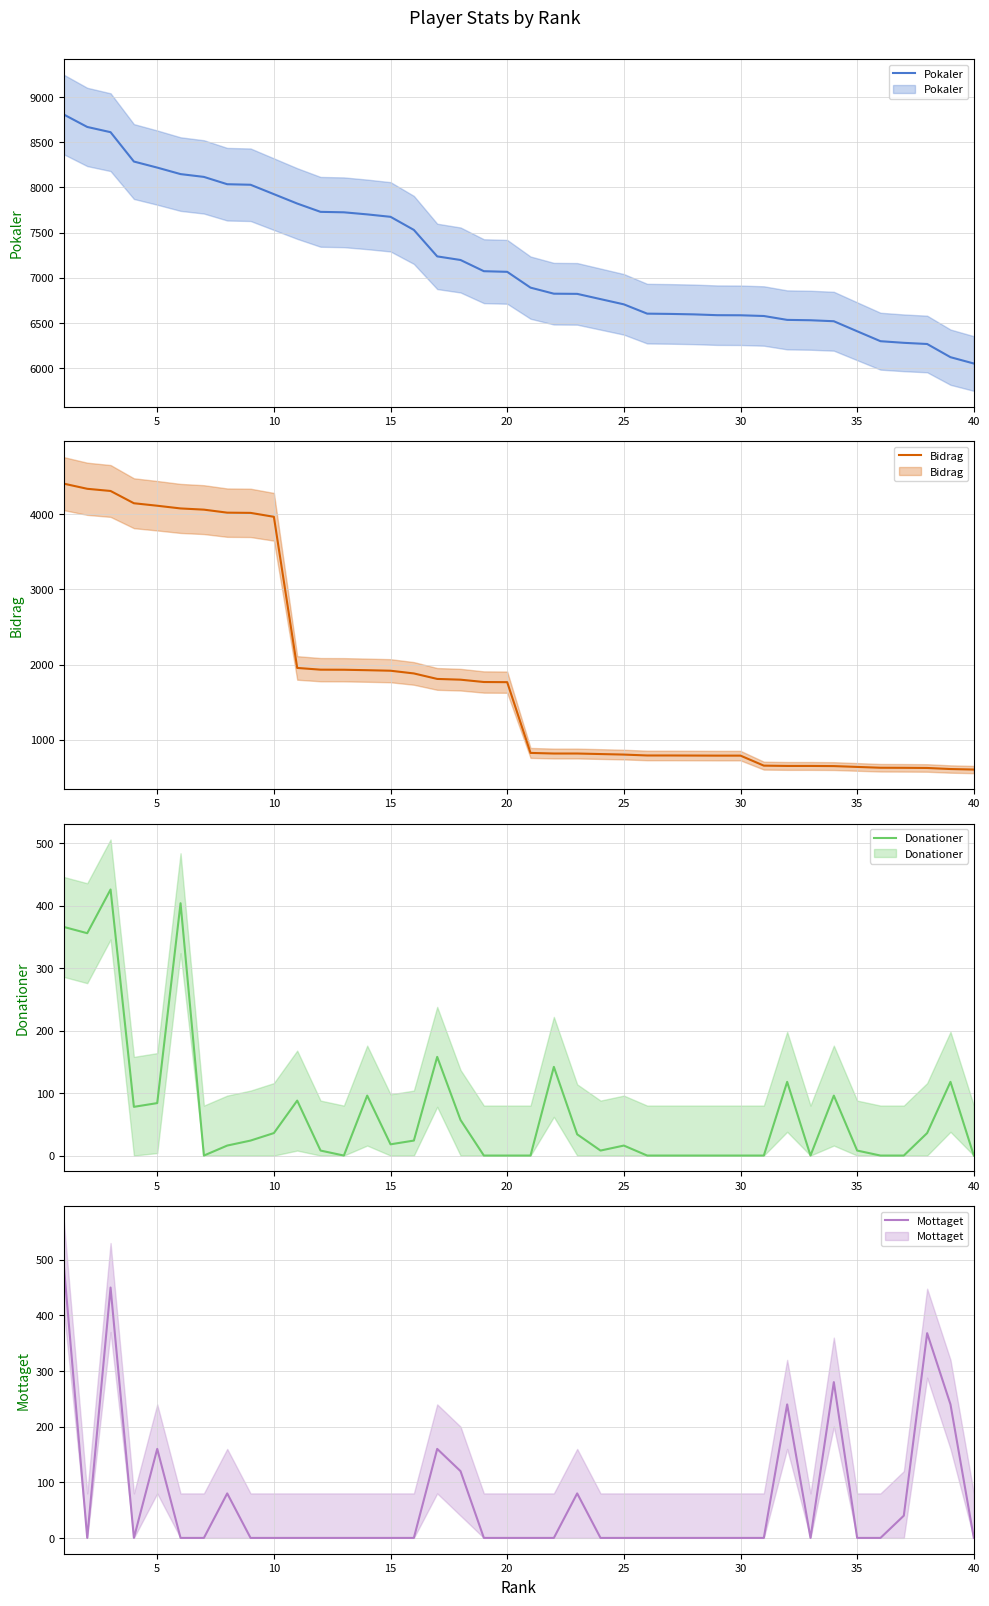

How many categories are shown in the chart?

40